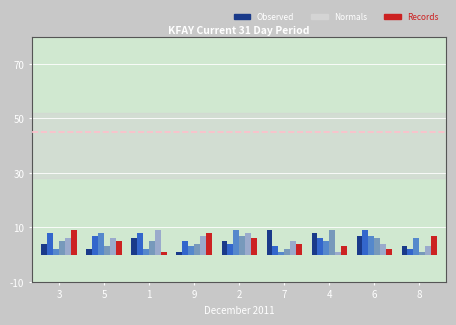

Reading left to right, what are all the values shown in this chart?

col_9: 3=4	5=2	1=6	9=1	2=5	7=9	4=8	6=7	8=3
col_7: 3=8	5=7	1=8	9=5	2=4	7=3	4=6	6=9	8=2
col_3: 3=2	5=8	1=2	9=3	2=9	7=1	4=5	6=7	8=6
col_6: 3=5	5=3	1=5	9=4	2=7	7=2	4=9	6=6	8=1
col_8: 3=6	5=6	1=9	9=7	2=8	7=5	4=1	6=4	8=3
col_2: 3=9	5=5	1=1	9=8	2=6	7=4	4=3	6=2	8=7